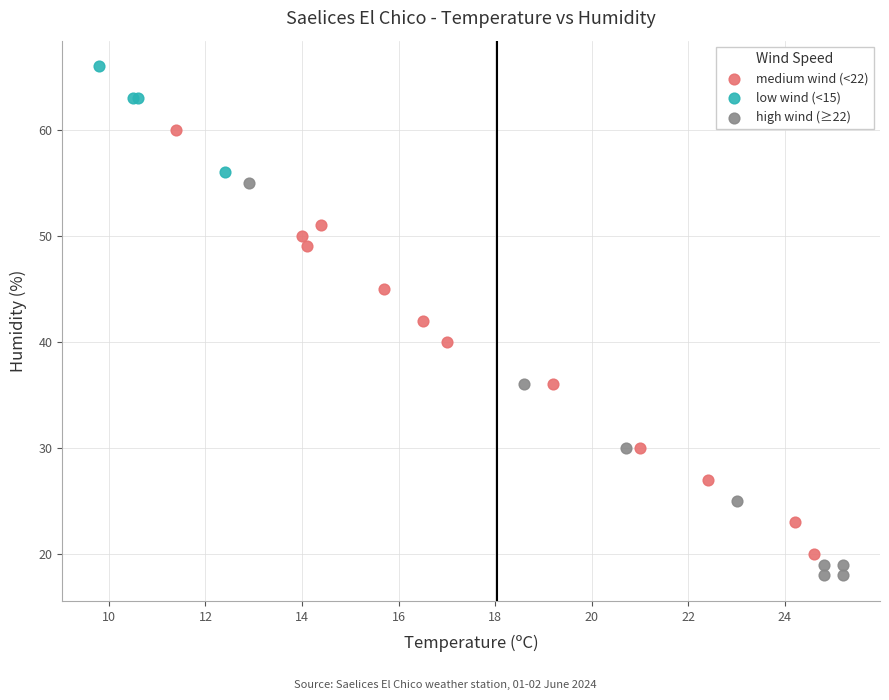

Which series reaches the maximum Y coordinate?

low wind (<15)